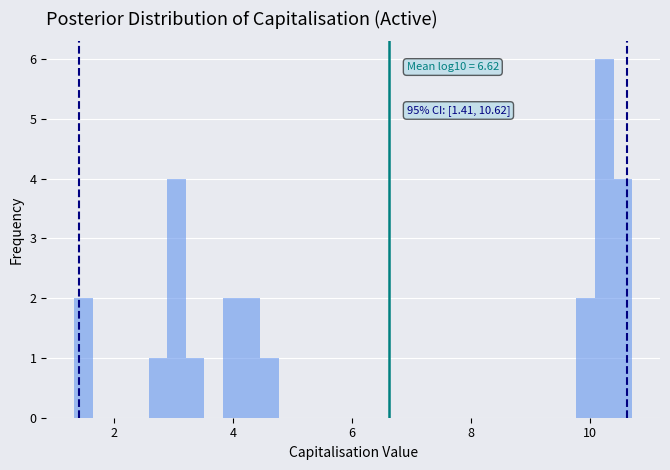

Read against the x-axis, roughly where is the centre of the tallest bar?

10.2